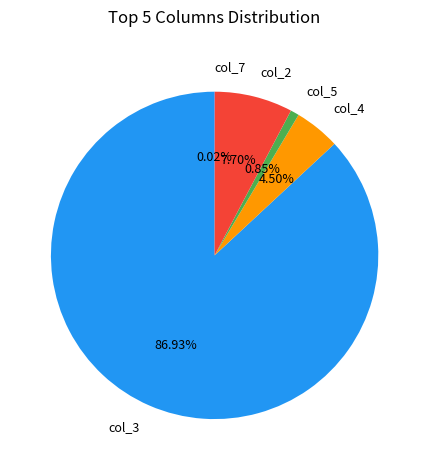

Does any single category account for the majority?

Yes